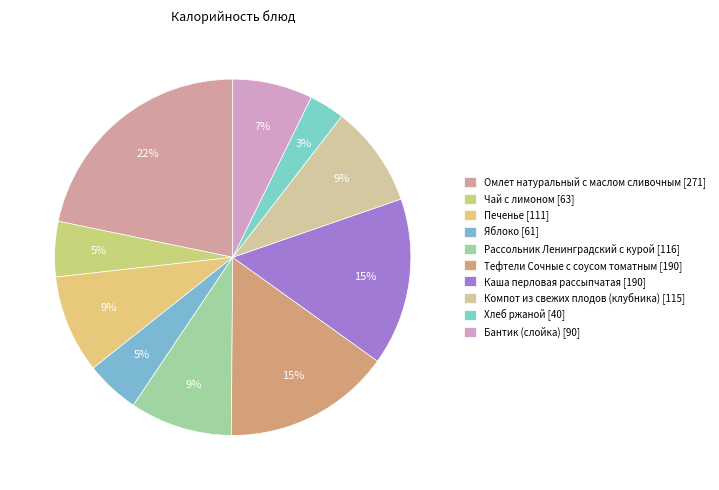

Do Каша перловая рассыпчатая and Рассольник Ленинградский с курой together represent more than half of the pie?

No